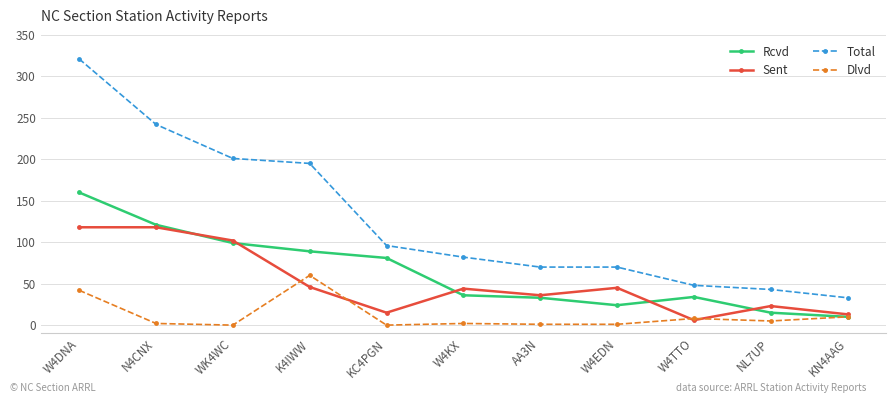

At N4CNX, list the series in order from largest to smallest.

Total, Rcvd, Sent, Dlvd